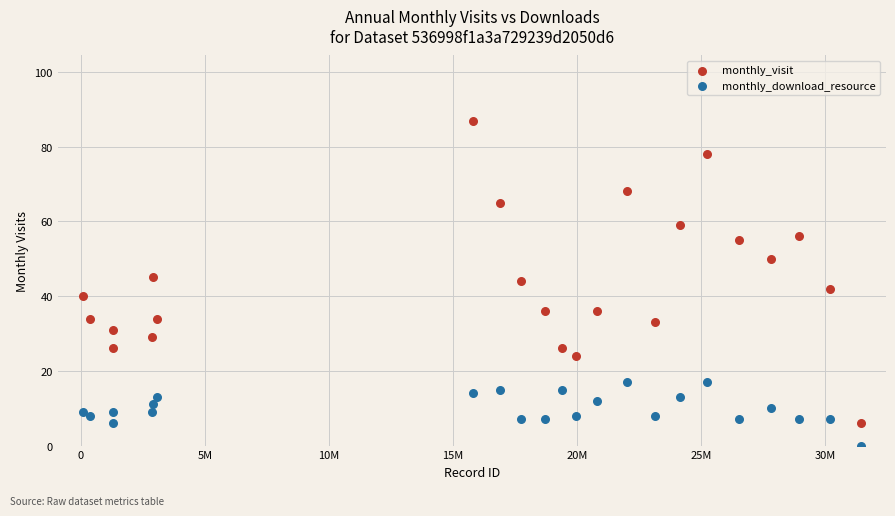

Which series contains the highest Y value?

monthly_visit